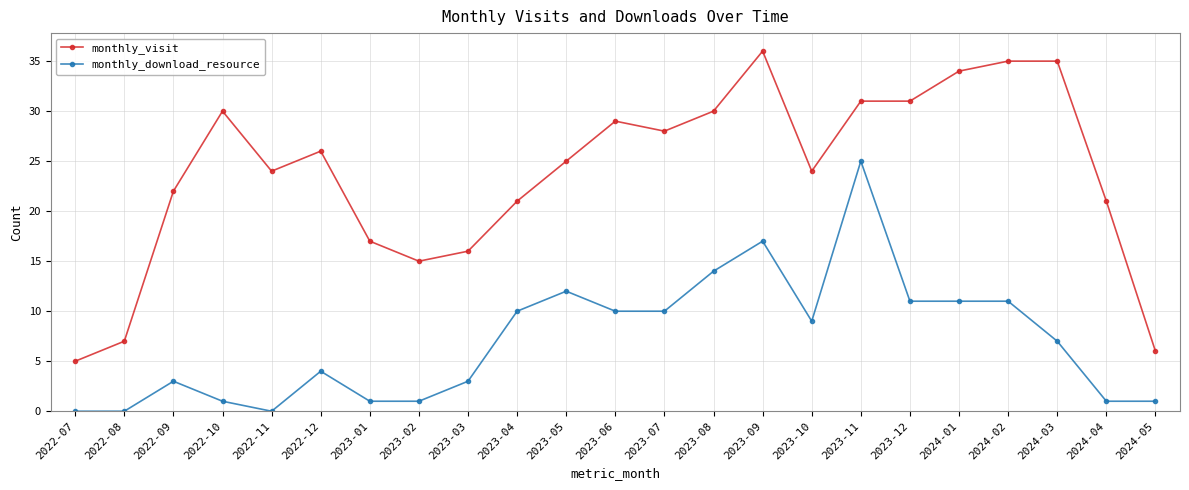

What is the label of the 4th point from the left?

2022-10